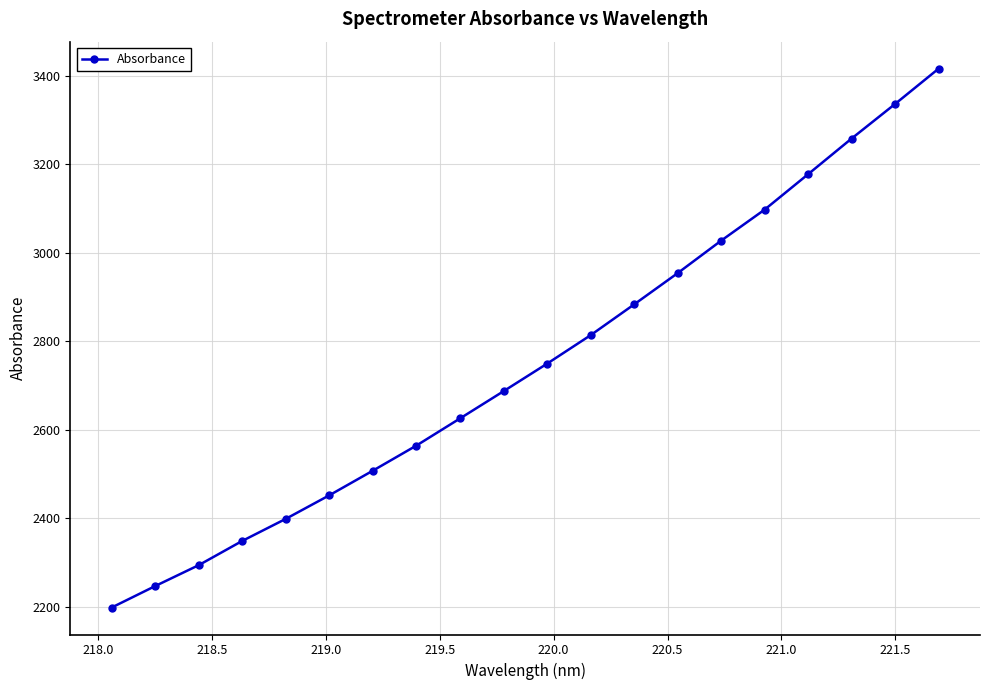

What is the smallest value displayed?

2198.3